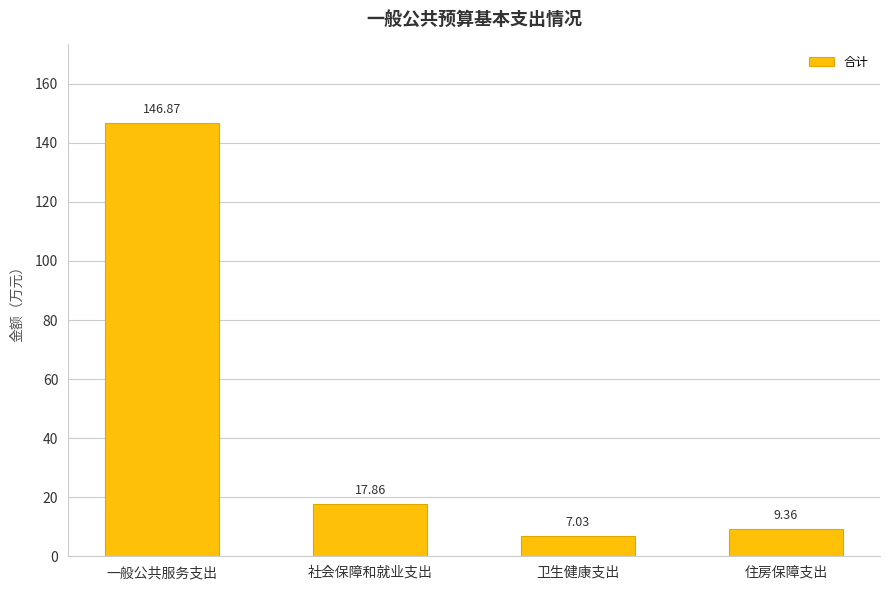

Rank the categories by value from highest to lowest.

一般公共服务支出, 社会保障和就业支出, 住房保障支出, 卫生健康支出